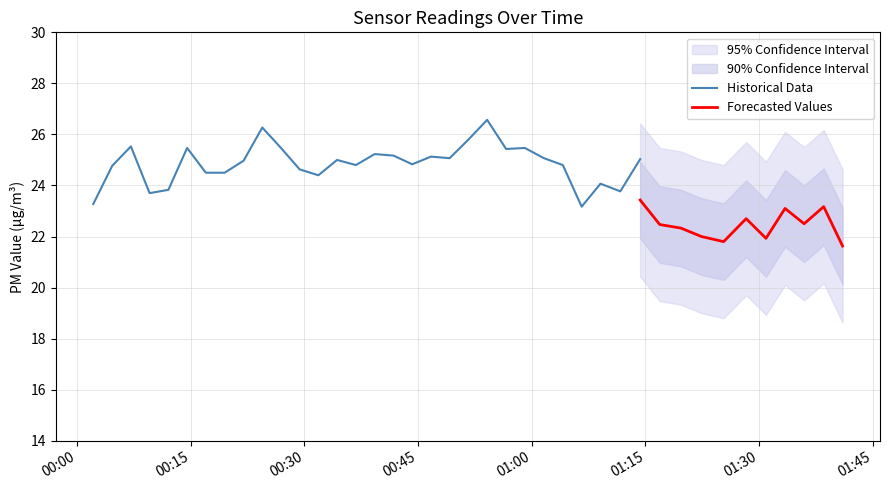

What is the minimum value for Historical Data?

23.2